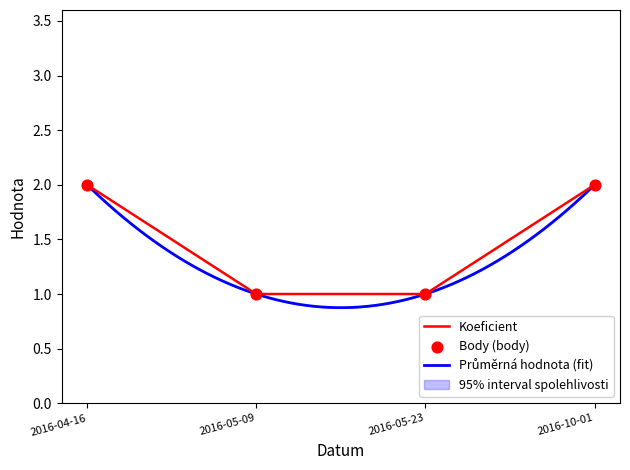

Which series contains the highest Y value?

Koeficient